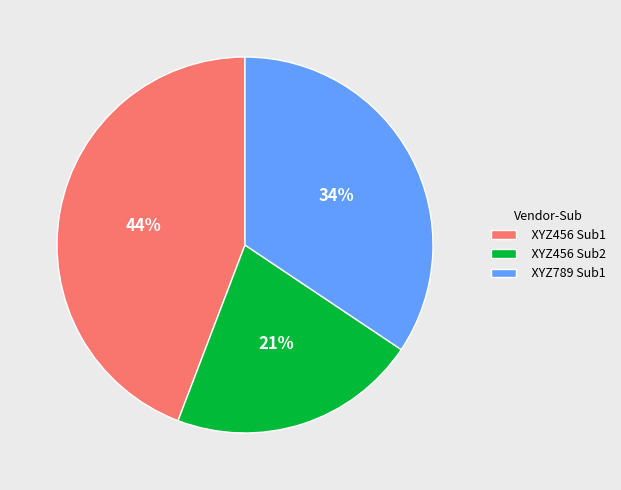

Do XYZ456 Sub1 and XYZ456 Sub2 together represent more than half of the pie?

Yes